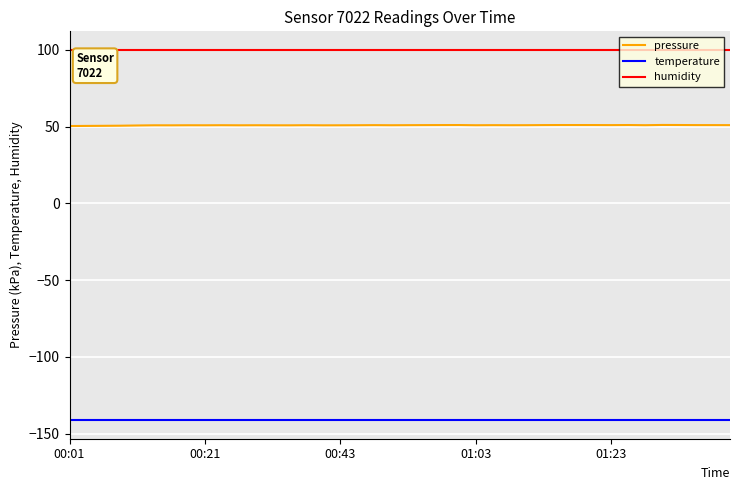

True or false: humidity and temperature cross at least once.

False